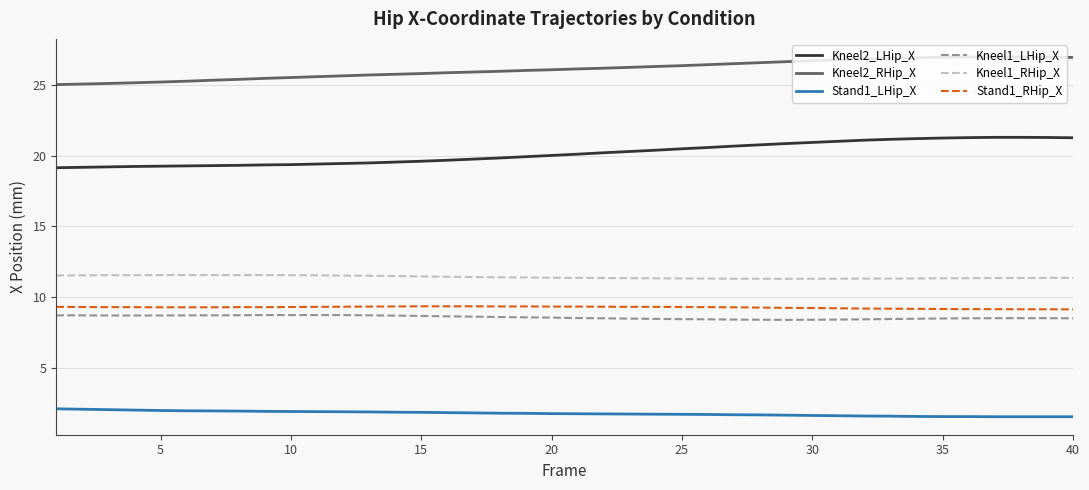

True or false: Kneel2_RHip_X has more than 0 interior local peaks.

True